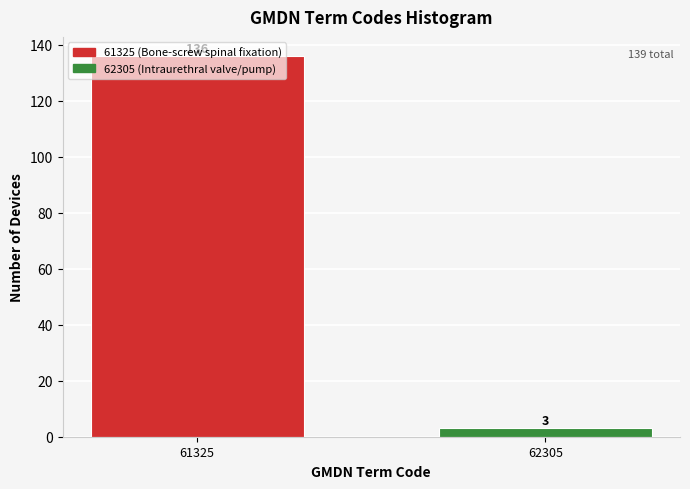

What is the difference between the maximum and minimum values?

133